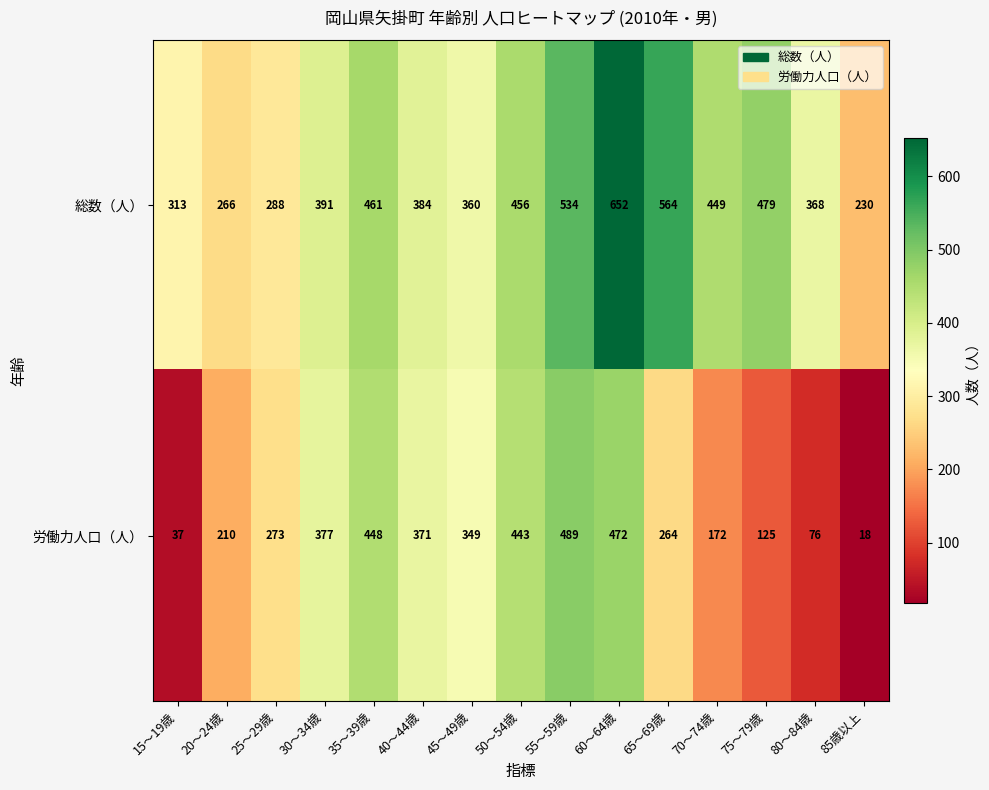

What is the difference between the 労働力人口（人） values at 70～74歳 and 25～29歳?

101